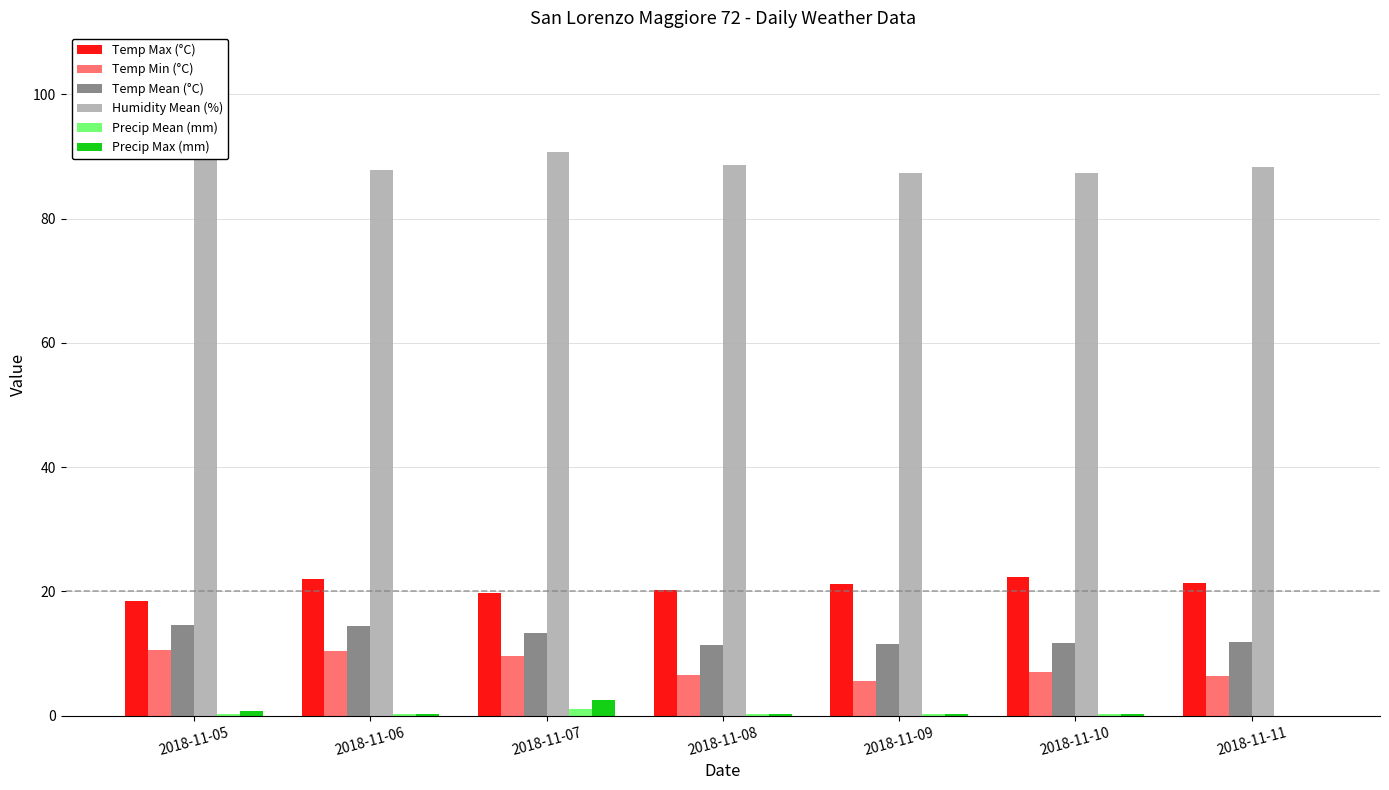

Between 2018-11-10 and 2018-11-11, which series saw the biggest shift?

Temp Max (°C)